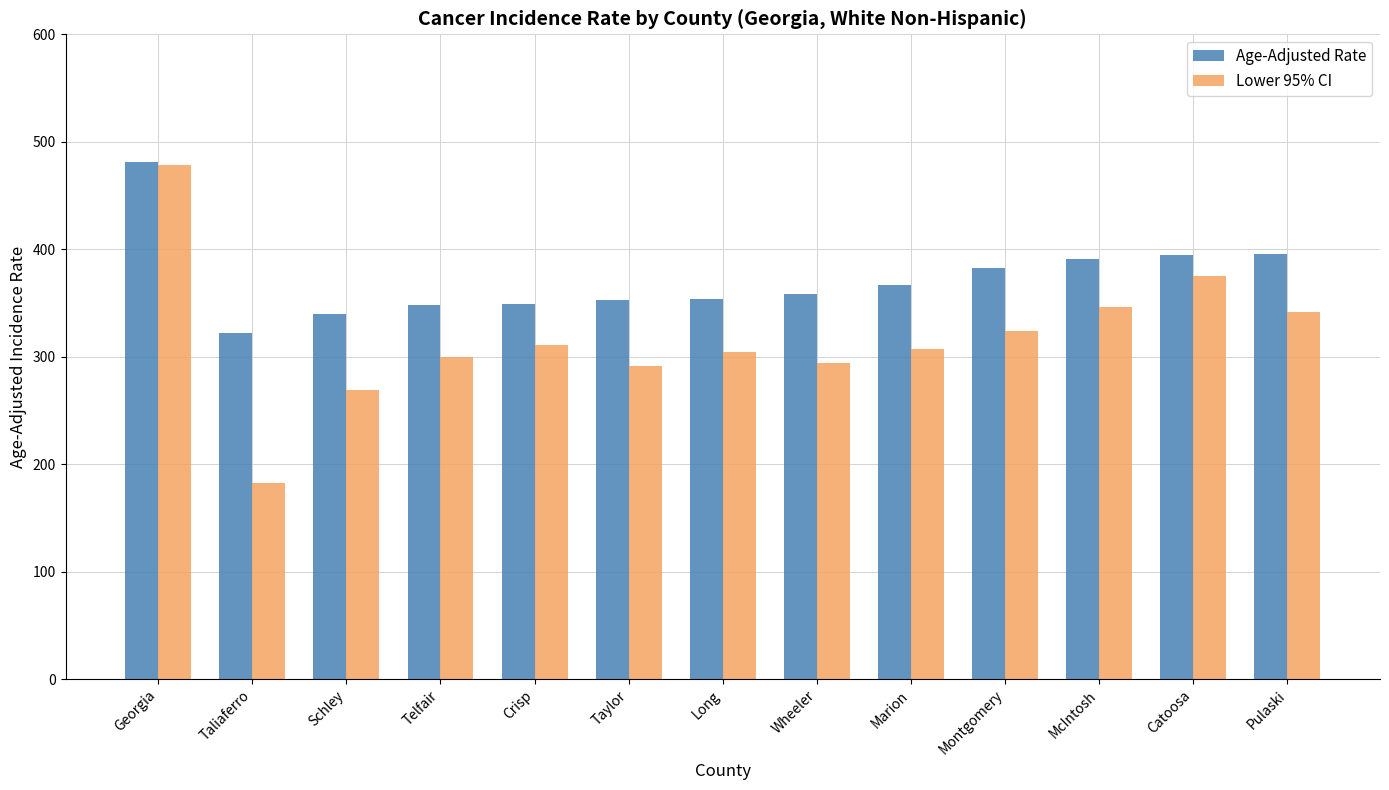

How many bars are there in total?

26